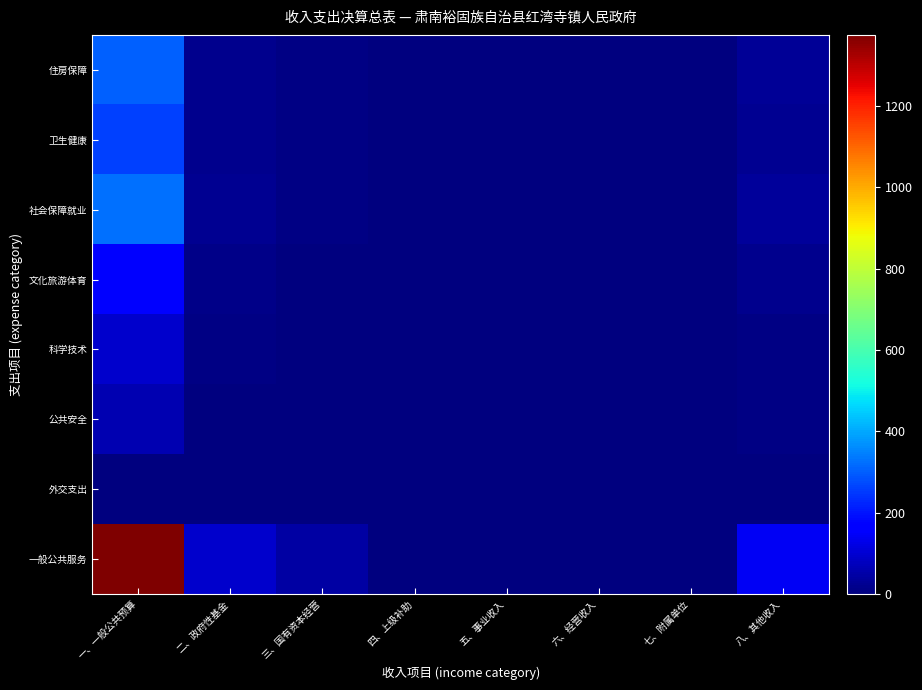

Which has a higher value, 六、经营收入 or 三、国有资本经营?

三、国有资本经营